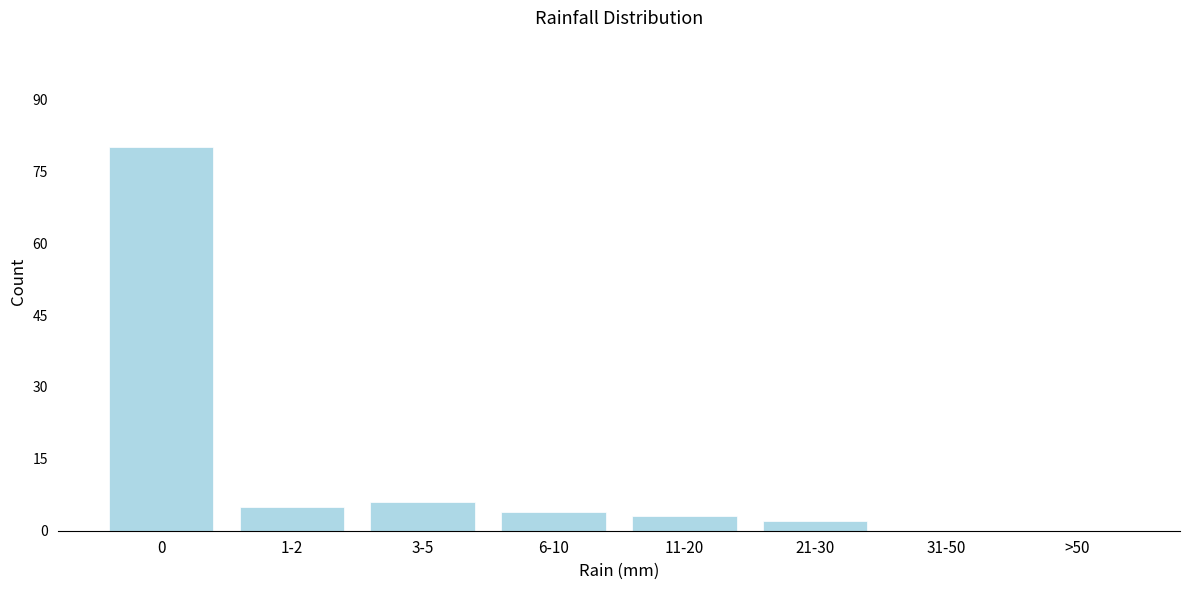

Reading right to left, transcribe all the data shown in this chart.

>50=0	31-50=0	21-30=2	11-20=3	6-10=4	3-5=6	1-2=5	0=80